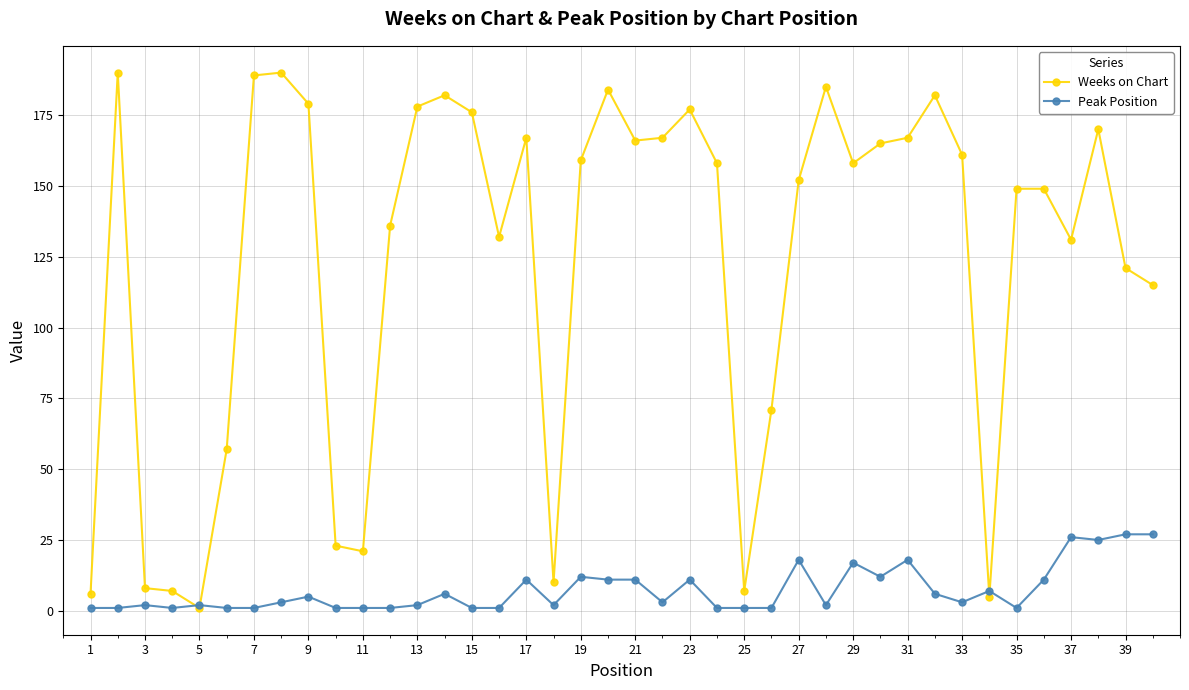

What is the maximum value shown in the chart?

190